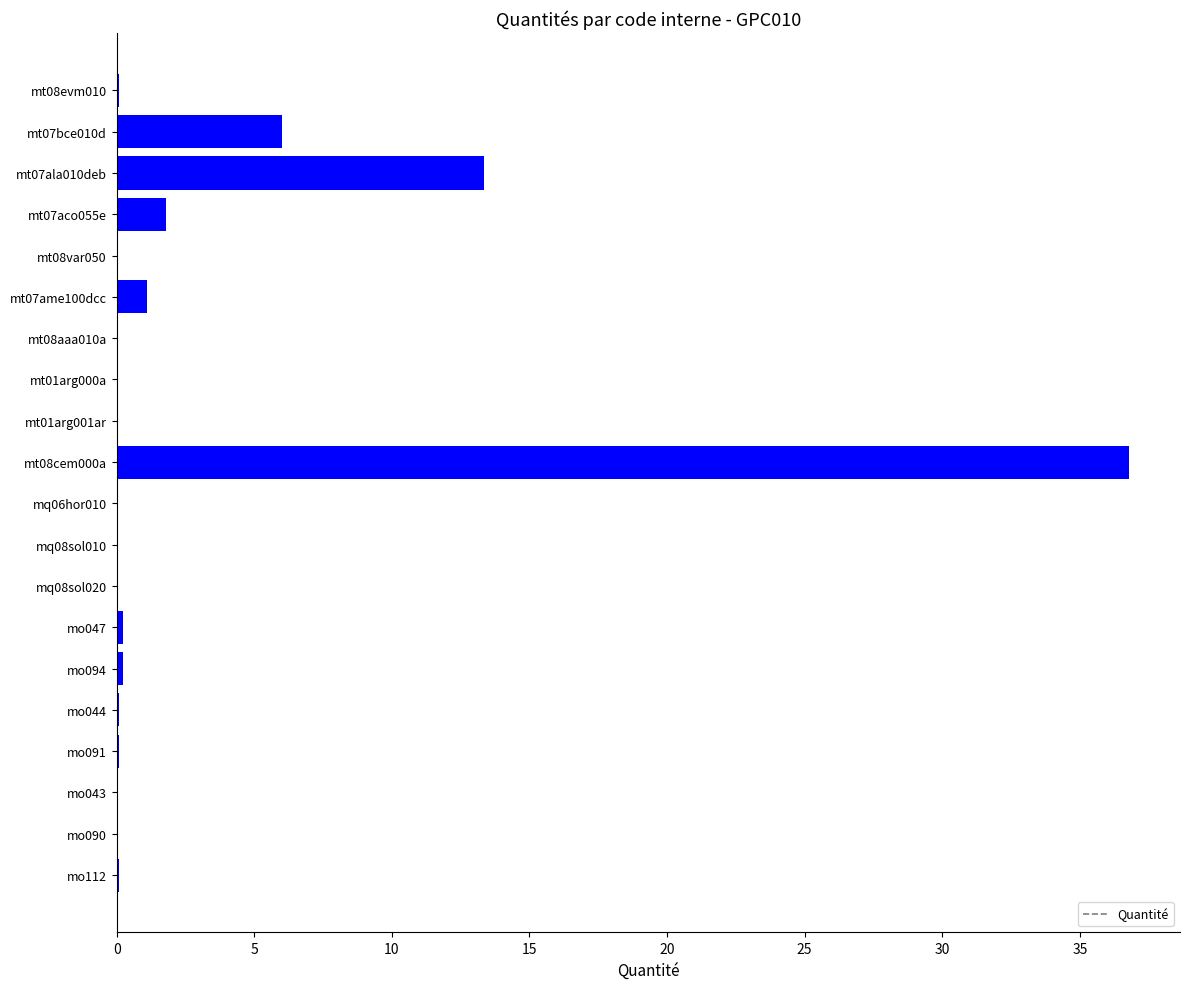

What is the approximate value at mt07ame100dcc?

1.1